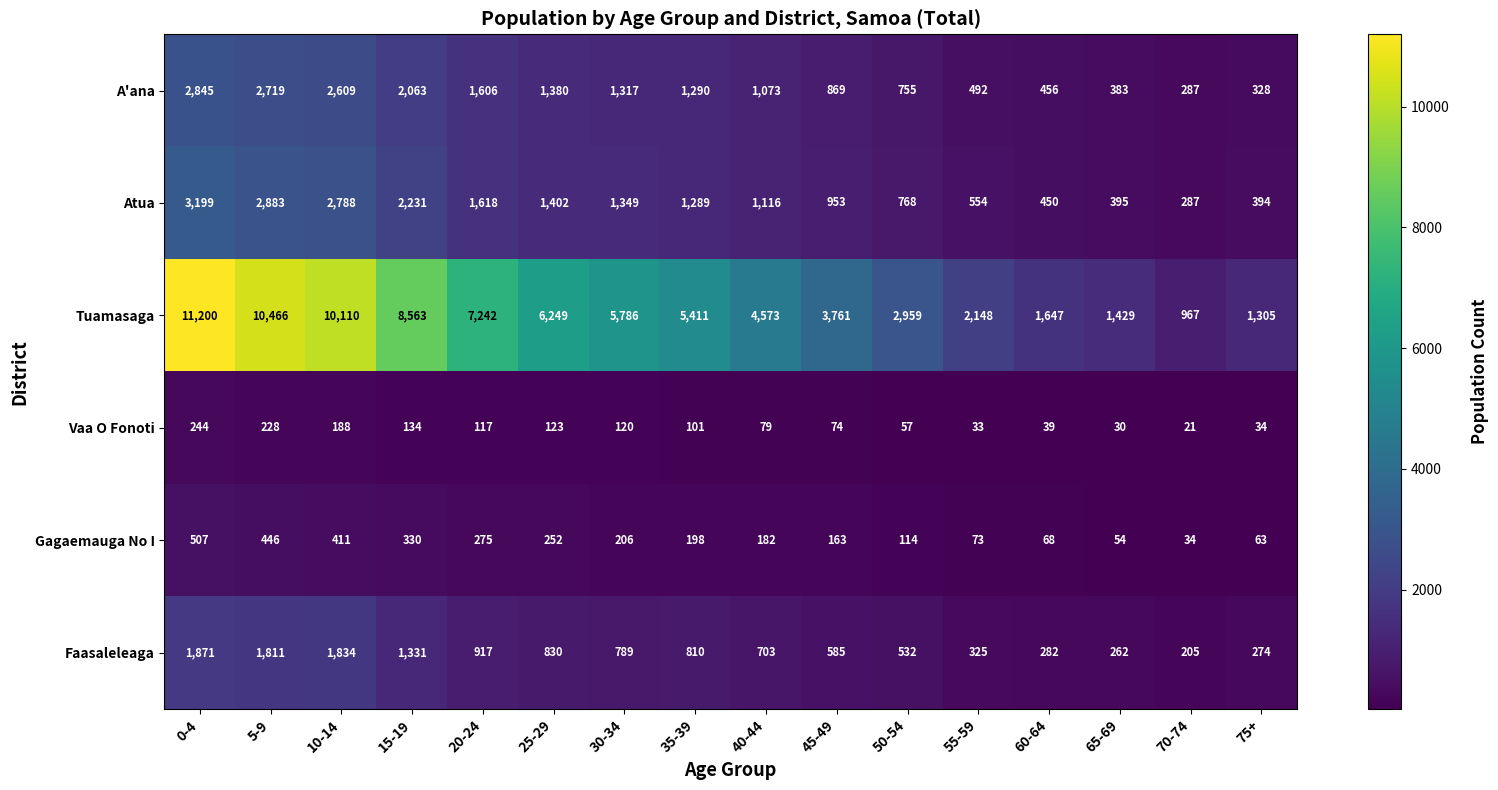

List the series in order of their peak value, lowest first.

Vaa O Fonoti, Gagaemauga No I, Faasaleleaga, A'ana, Atua, Tuamasaga